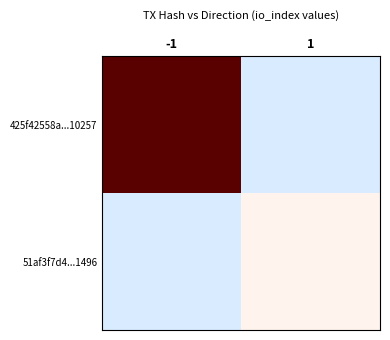

At 1, list the series in order from smallest to largest.

425f42558a...10257, 51af3f7d4...1496